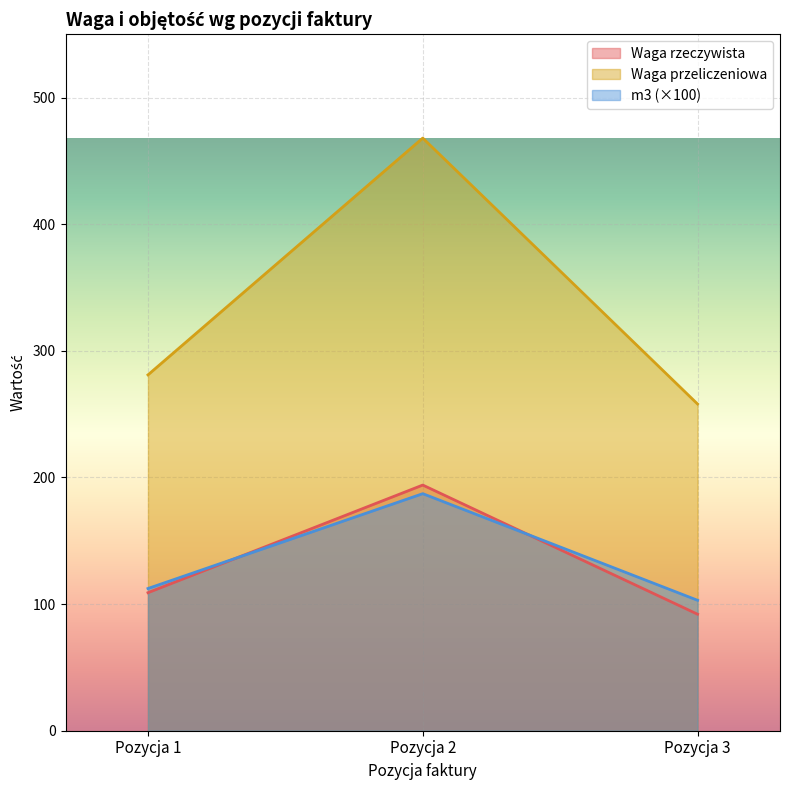

Which series has the largest range (max minus min)?

Waga przeliczeniowa